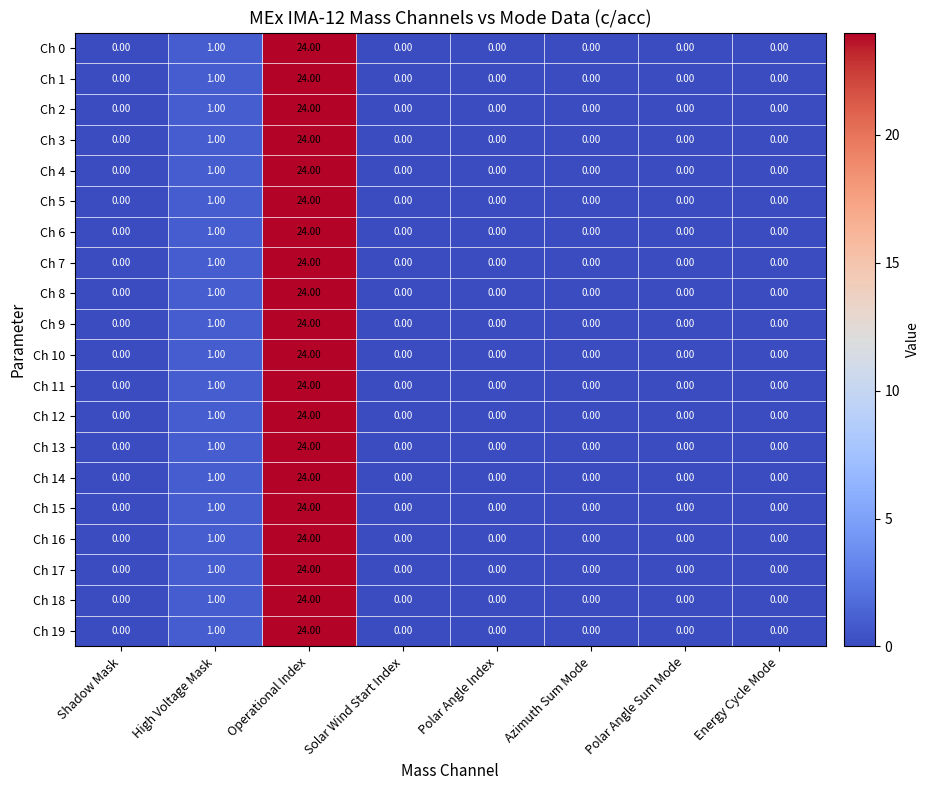

Is the value of Ch 11 at Operational Index greater than the value of Ch 12 at Azimuth Sum Mode?

Yes